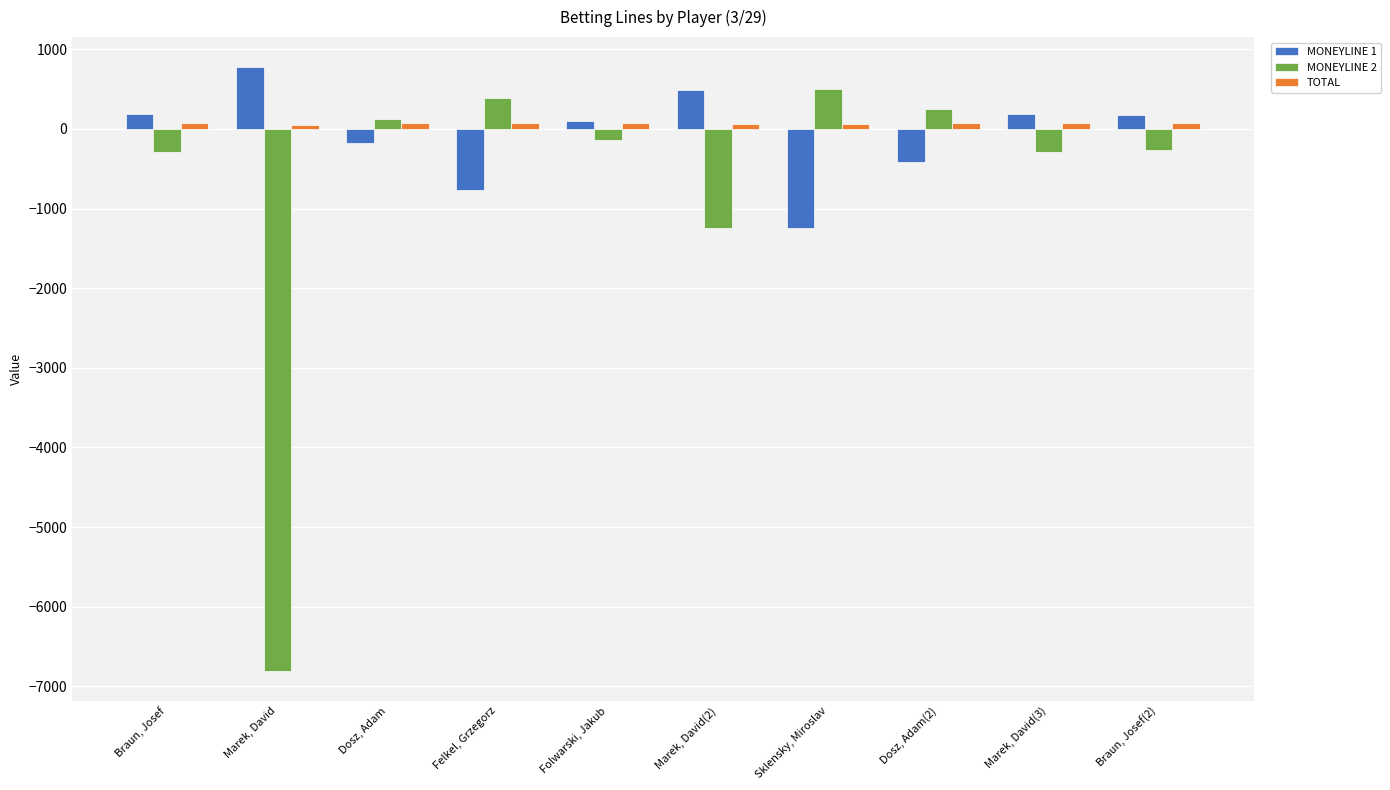

What is the label of the 3rd bar from the left?

Dosz, Adam